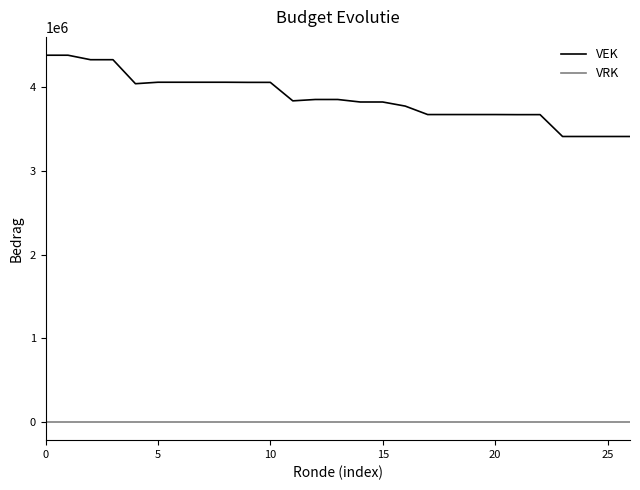

Which series has the largest range (max minus min)?

VEK